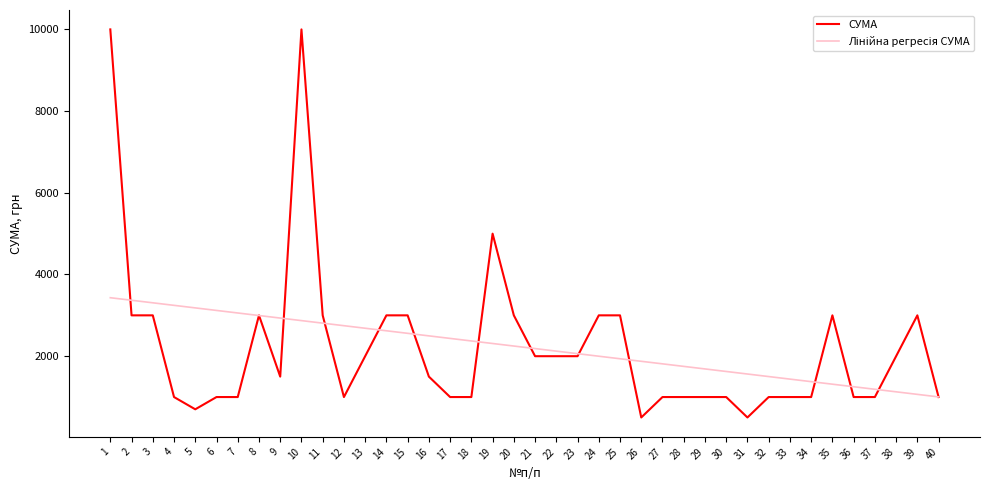

At which category is the sum across all series the highest?

1